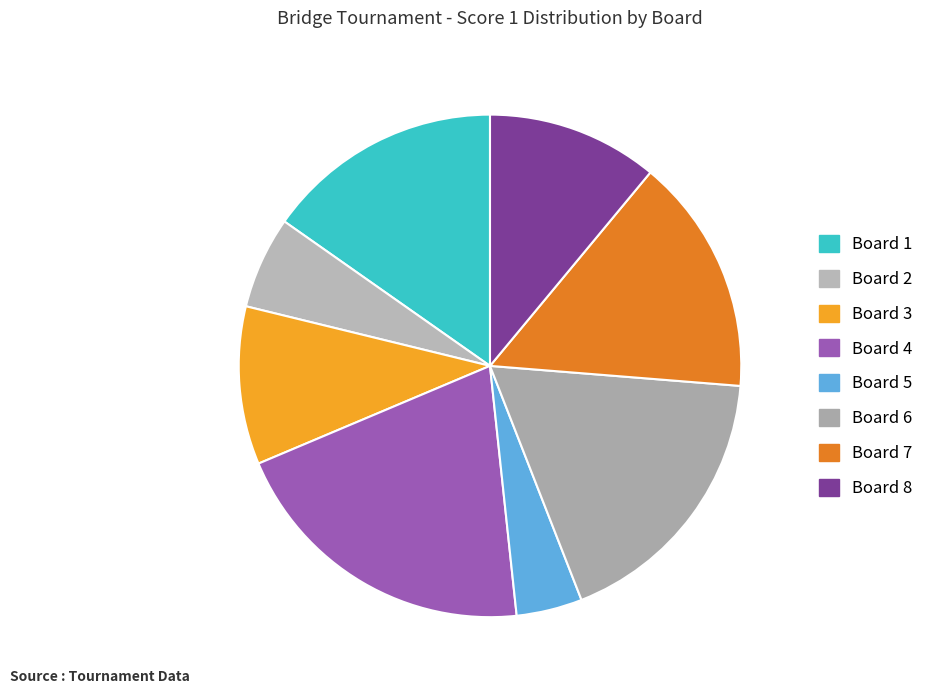

Which category has the smallest portion of the pie?

Board 5